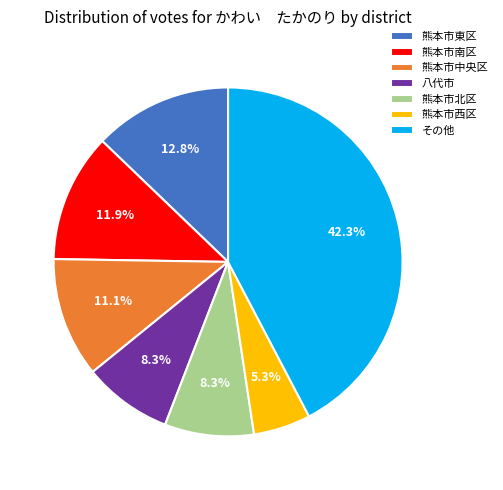

Do 熊本市東区 and 八代市 together represent more than half of the pie?

No